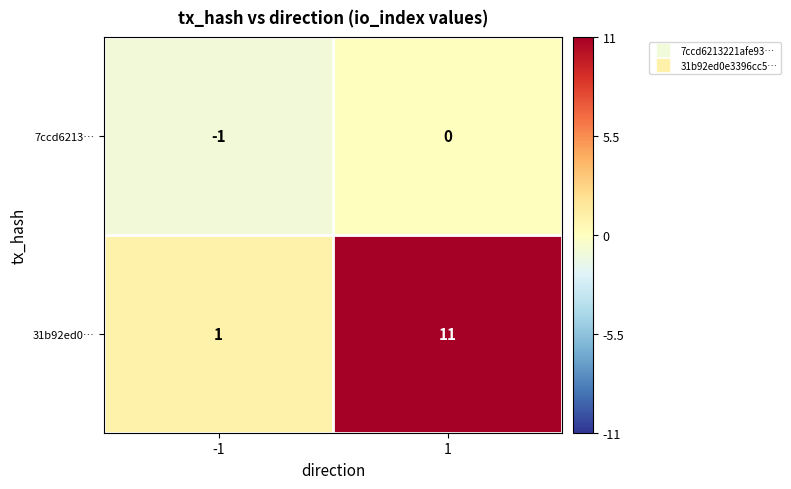

Which series changed the most between -1 and 1?

31b92ed0…